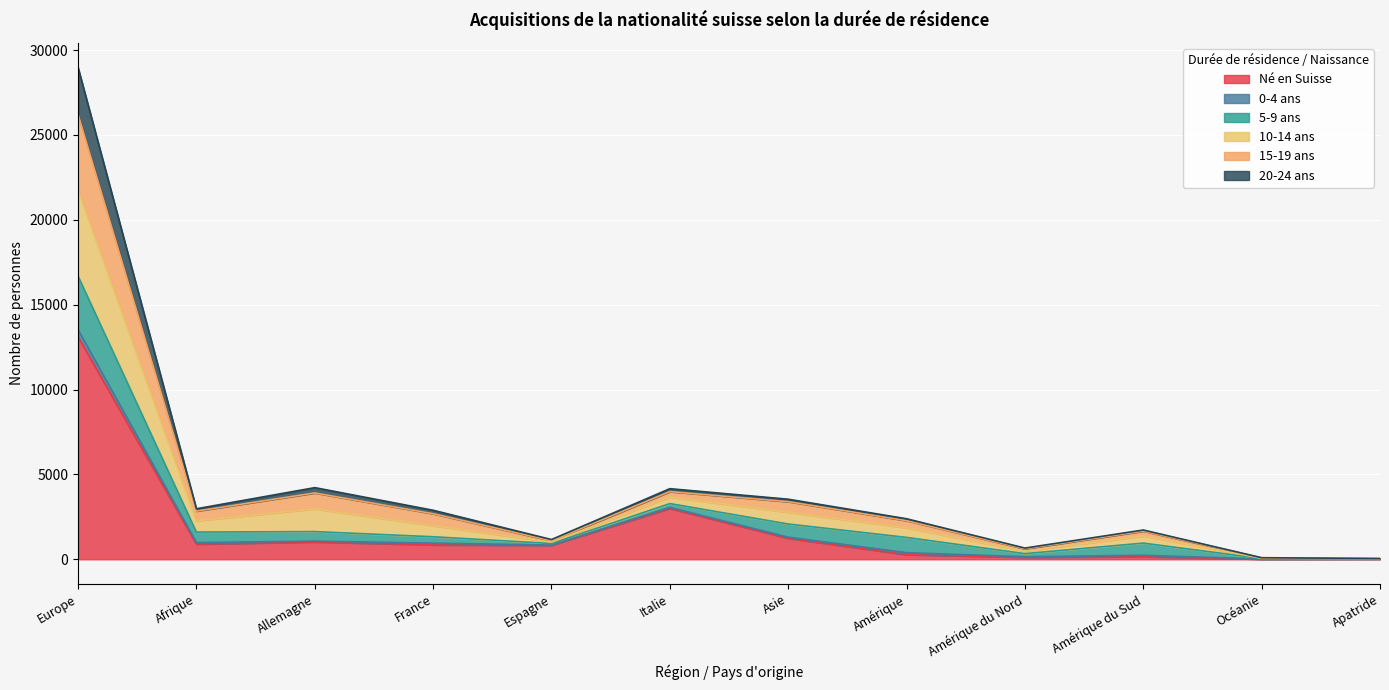

True or false: 15-19 ans and 10-14 ans intersect in this chart.

False